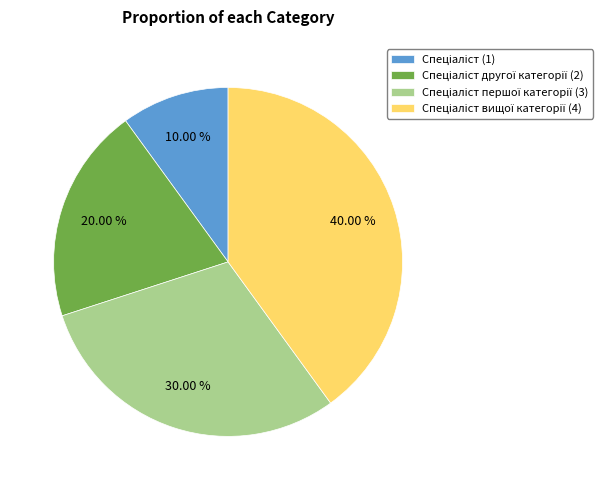

Is there a majority slice in this chart?

No